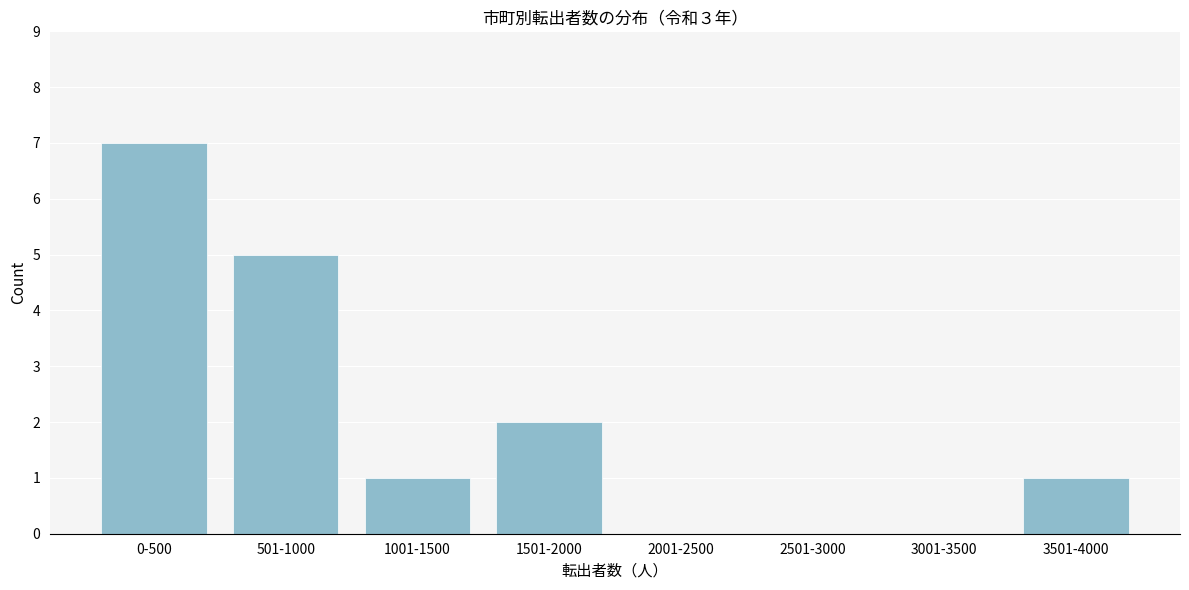

Reading left to right, list all the values displayed in this chart.

0-500=7	501-1000=5	1001-1500=1	1501-2000=2	2001-2500=0	2501-3000=0	3001-3500=0	3501-4000=1